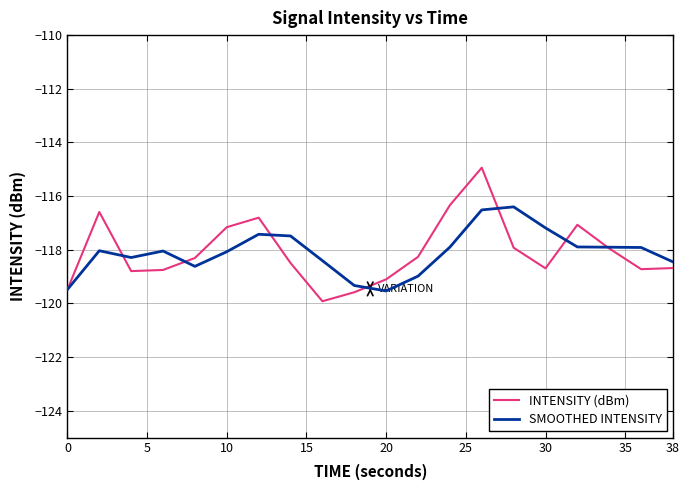

Which series has the widest spread of values?

INTENSITY (dBm)